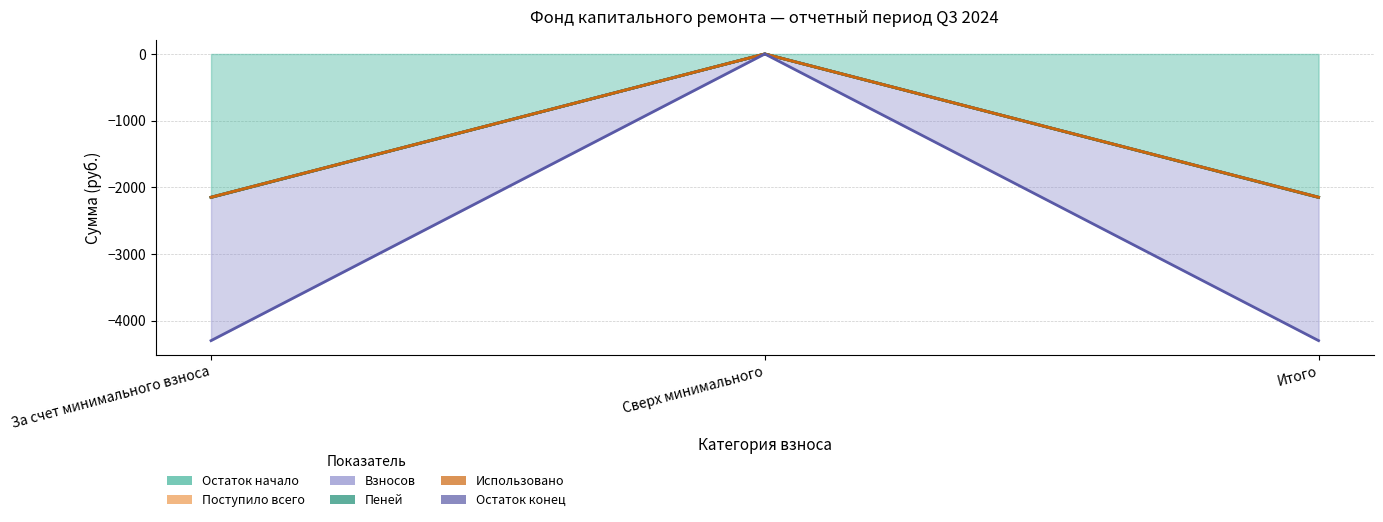

The Взносов series shows -2987.6 at Итого. True or false?

False